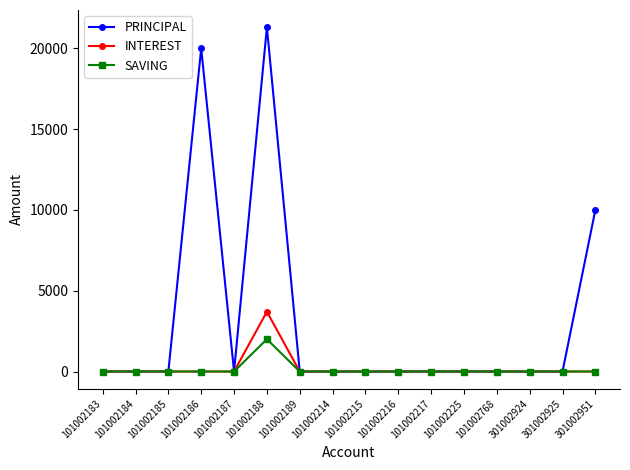

What is the average value of the SAVING series?

125